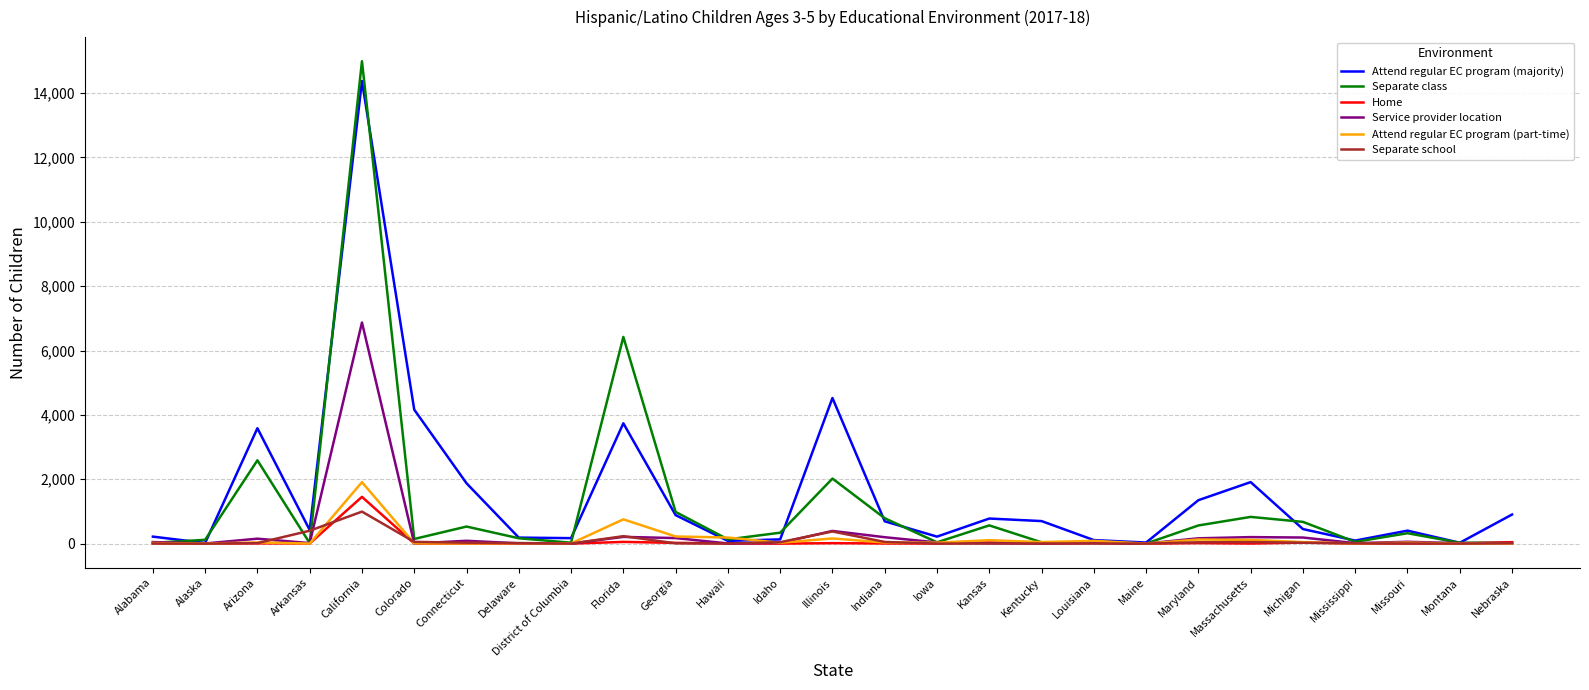

At which category is the sum across all series the highest?

California